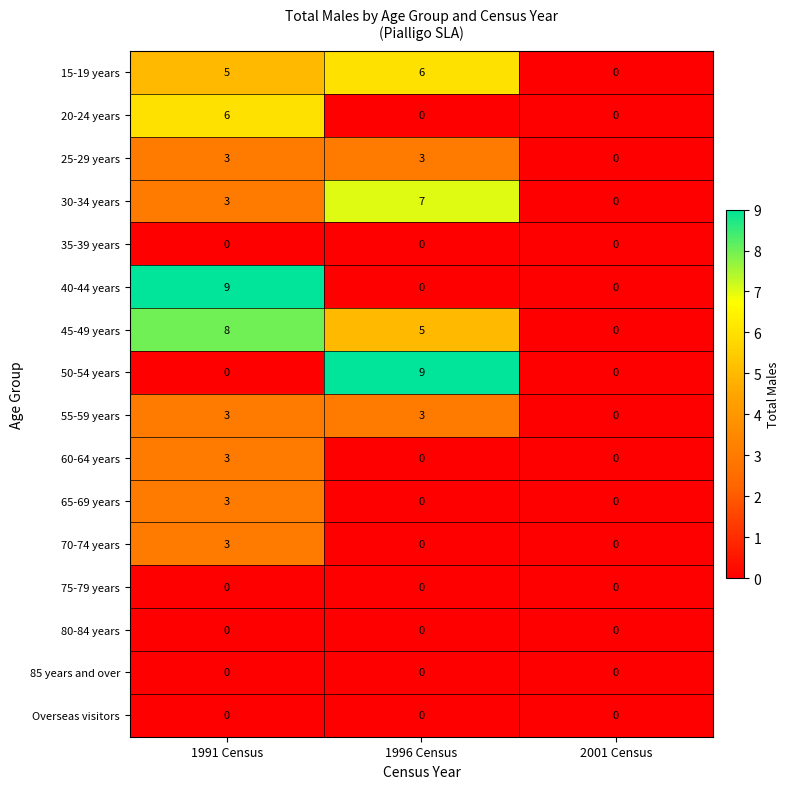

The 25-29 years series shows 0 at 2001 Census. True or false?

True